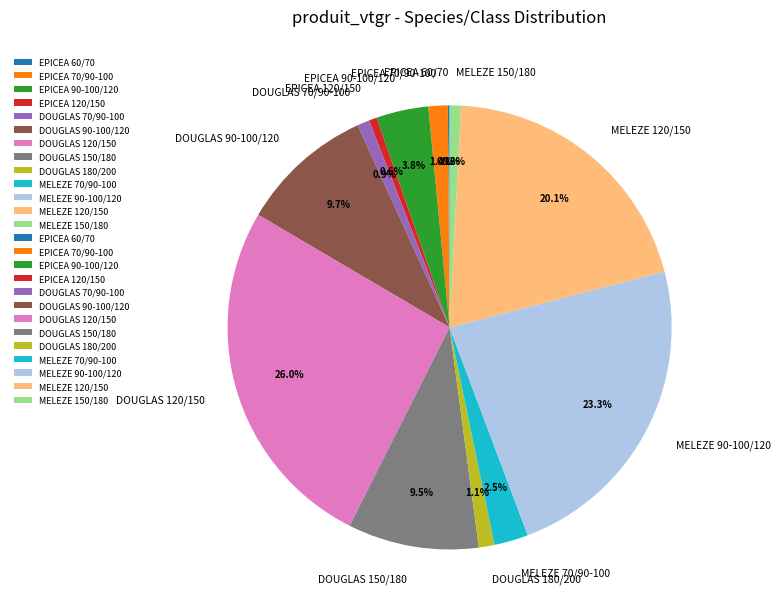

Does MELEZE 120/150 represent more than half of the total?

No